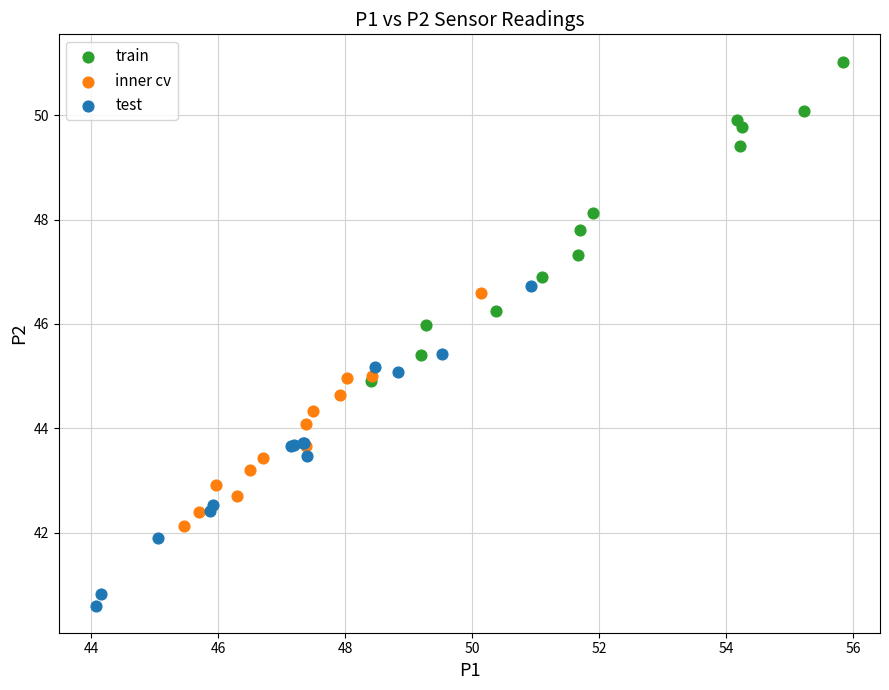

What are all the series names shown in the legend?

train, inner cv, test